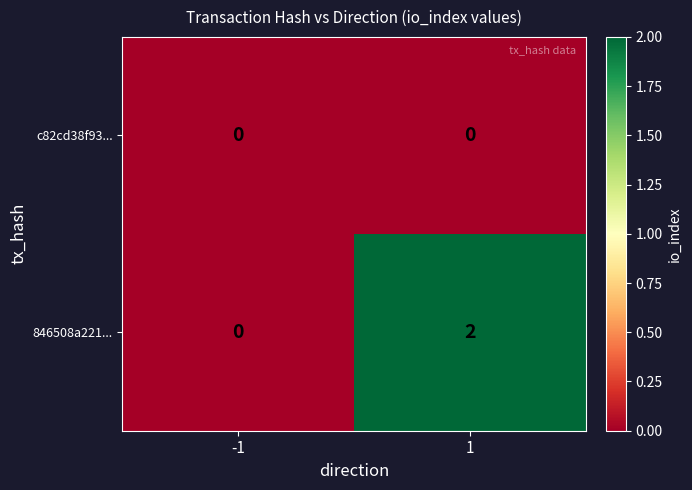

Which category has the highest value across all series?

1